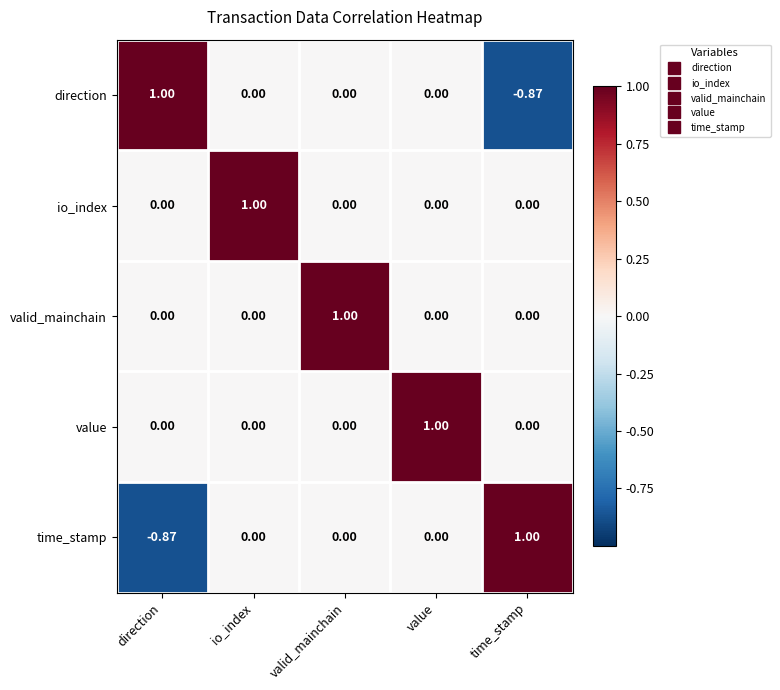

Is the value of value at value greater than the value of valid_mainchain at io_index?

Yes